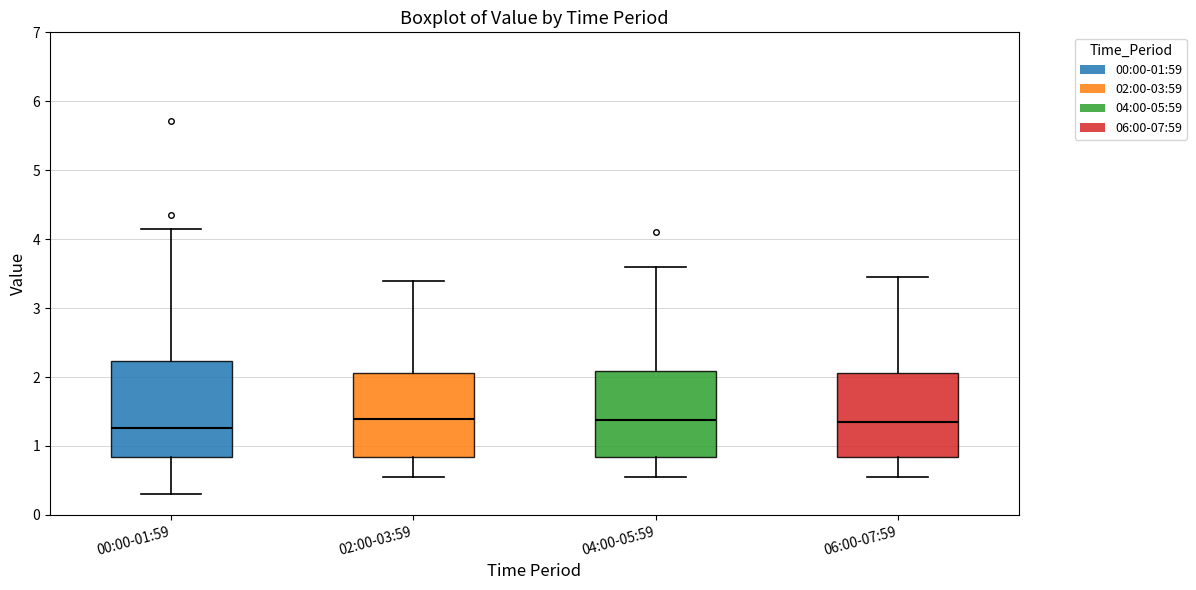

Reading left to right, read every box against the y-axis: the position of its median line, the range the box covers, and the ends of its whiskers. The values are not printed on the chart, so give them approximately, as read against the axis.

00:00-01:59: median 1.3, box 0.8 to 2.2, whiskers 0.3 to 4.2
02:00-03:59: median 1.4, box 0.8 to 2.1, whiskers 0.6 to 3.4
04:00-05:59: median 1.4, box 0.8 to 2.1, whiskers 0.6 to 3.6
06:00-07:59: median 1.4, box 0.8 to 2.1, whiskers 0.6 to 3.5